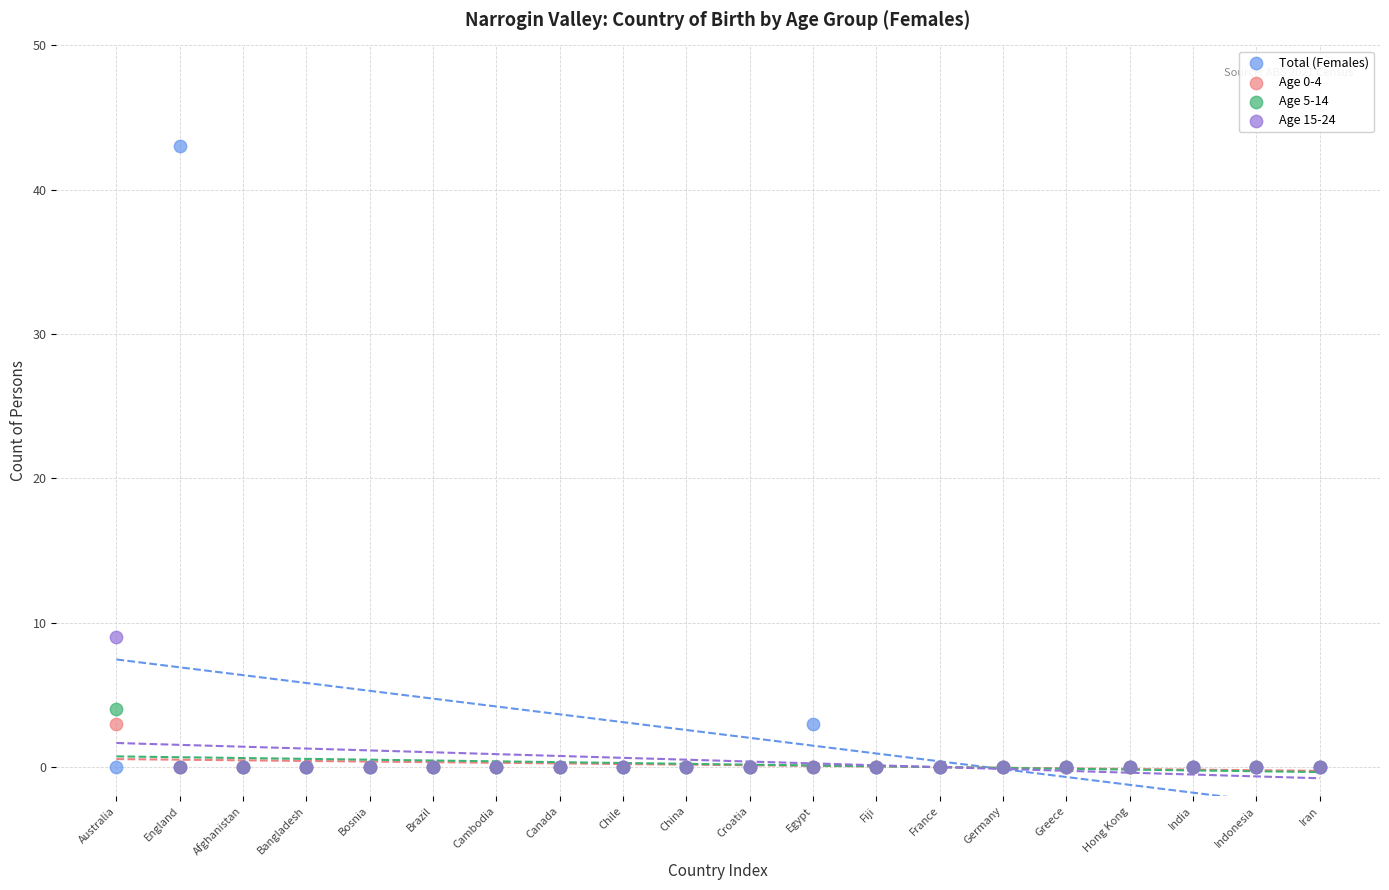

In the Total (Females) series, what Y value is closest to 21?

3